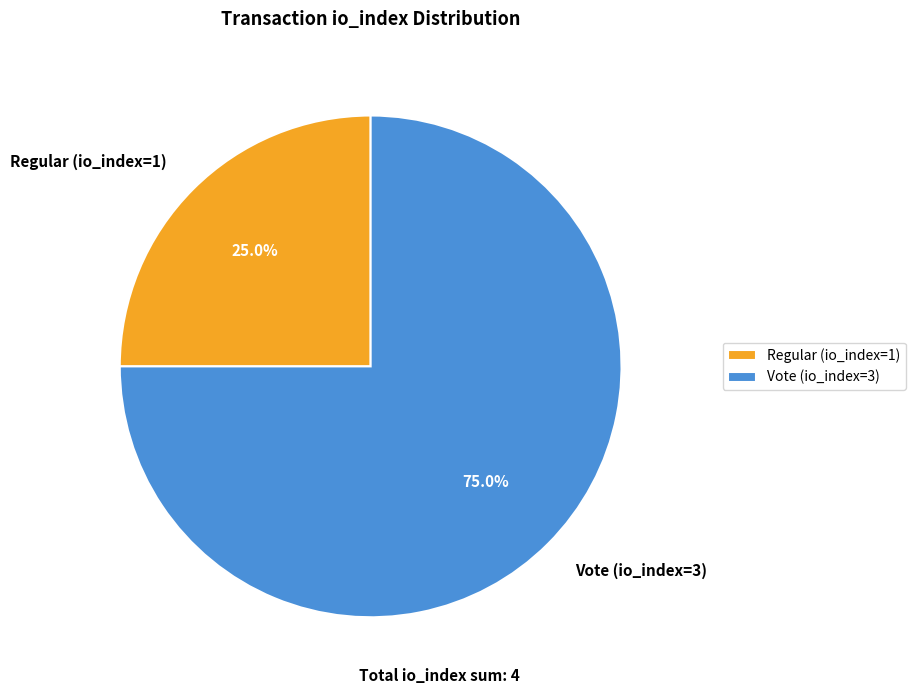

What is the ratio of the value at Vote (io_index=3) to the value at Regular (io_index=1)?

3.0